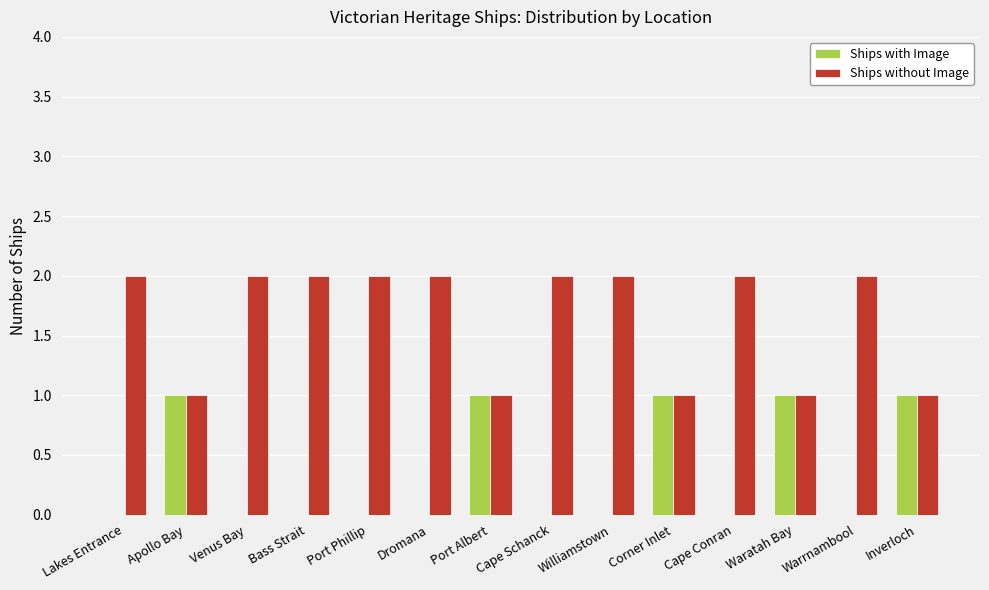

What is the sum of all Ships without Image values?

23